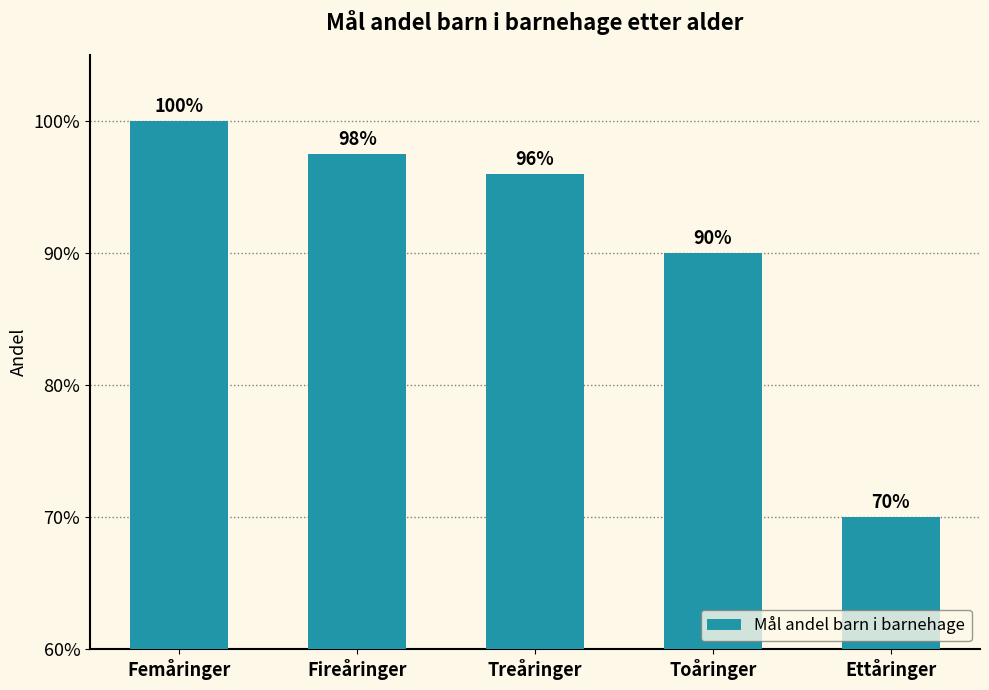

Are the bars horizontal?

No